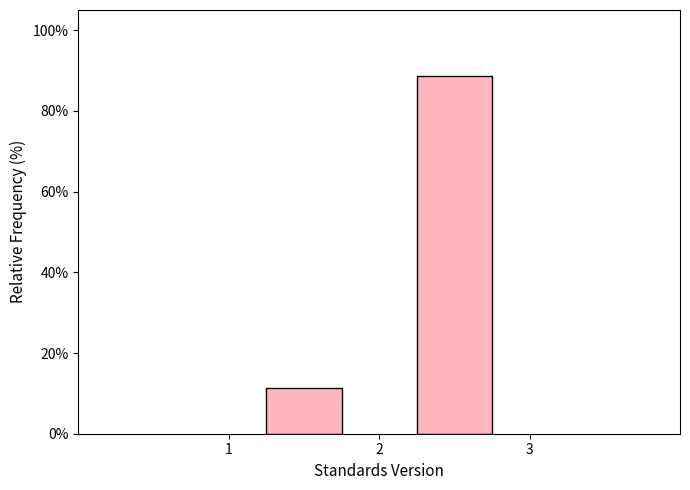

Reading left to right, list every bar in this chart as the range it spans on the x-axis followed by its height. The values are not printed on the chart, so give them approximately, as read against the axis.

1 to 2: 12
2 to 3: 88